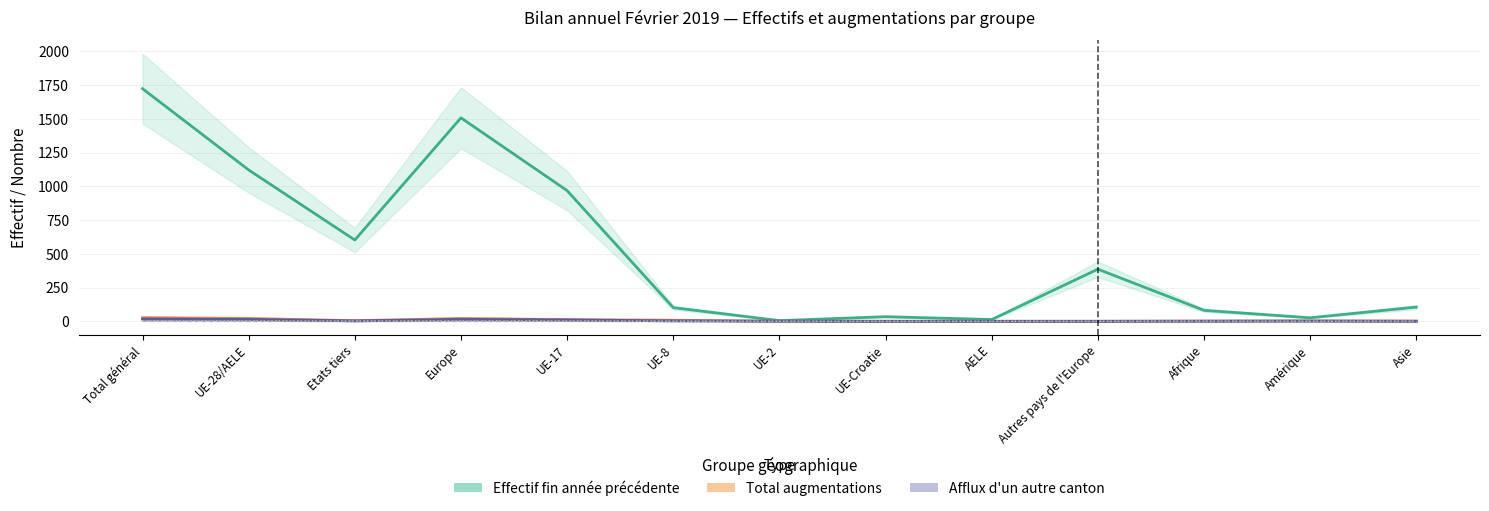

True or false: Immigrations effectives has a value of 4 at Europe.

True